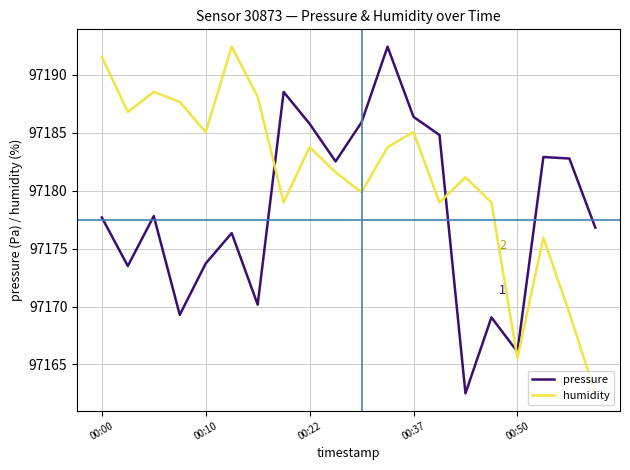

What is the difference between the maximum and minimum values in the pressure series?

29.9